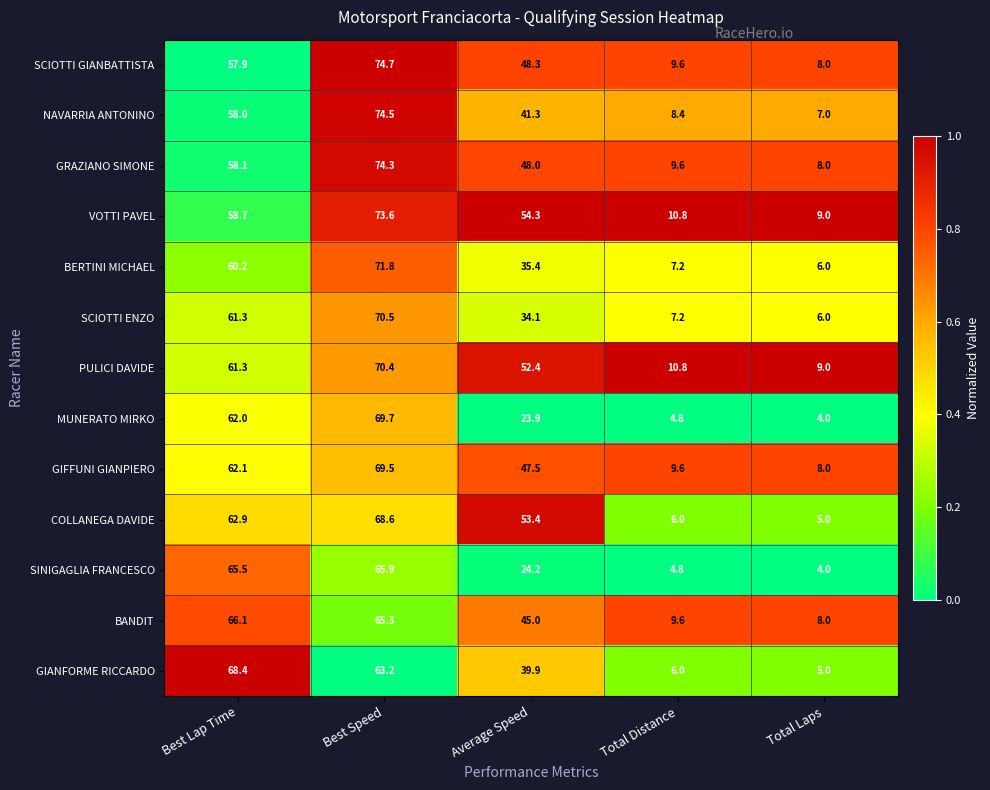

What is the total value across all series at Total Distance?

104.4